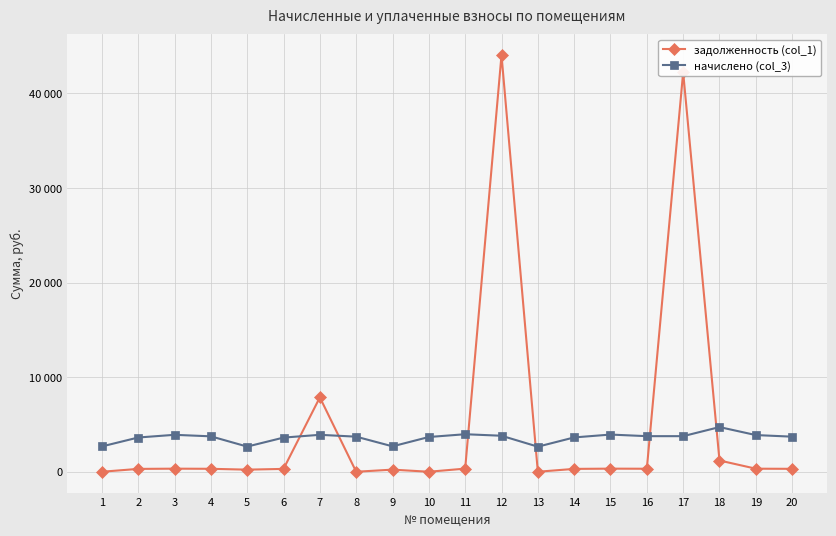

Reading left to right, list all the values displayed in this chart.

задолженность (col_1): 1=0.0	2=301.6	3=325.3	4=311.7	5=221.6	6=300.9	7=7862.1	8=0.0	9=223.8	10=0.0	11=330.5	12=44043.1	13=0.0	14=302.3	15=327.5	16=317.6	17=42215.7	18=1188.8	19=323.1	20=309.0
начислено (col_3): 1=2676.5	2=3619.1	3=3903.6	4=3743.5	5=2658.7	6=3610.2	7=3903.6	8=3708.0	9=2685.4	10=3672.4	11=3965.9	12=3805.8	13=2649.8	14=3628.0	15=3930.2	16=3761.3	17=3761.3	18=4721.6	19=3877.0	20=3708.0